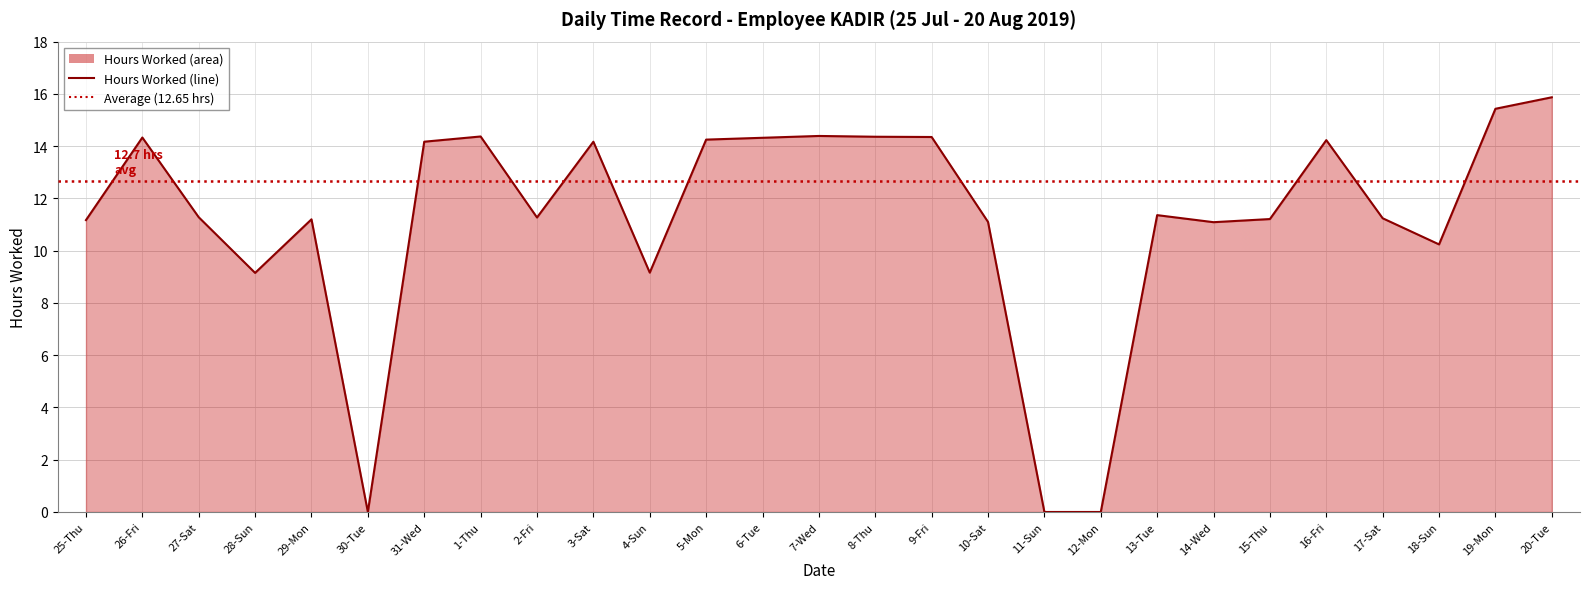

Rank the categories by value from lowest to highest.

30-Tue, 11-Sun, 12-Mon, 28-Sun, 4-Sun, 18-Sun, 14-Wed, 10-Sat, 25-Thu, 29-Mon, 15-Thu, 17-Sat, 2-Fri, 27-Sat, 13-Tue, 31-Wed, 3-Sat, 16-Fri, 5-Mon, 6-Tue, 26-Fri, 9-Fri, 8-Thu, 1-Thu, 7-Wed, 19-Mon, 20-Tue